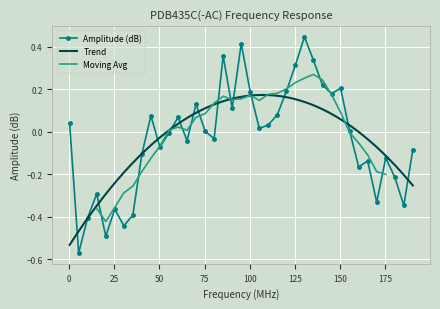

True or false: the data shows -0.4 at 25.

True